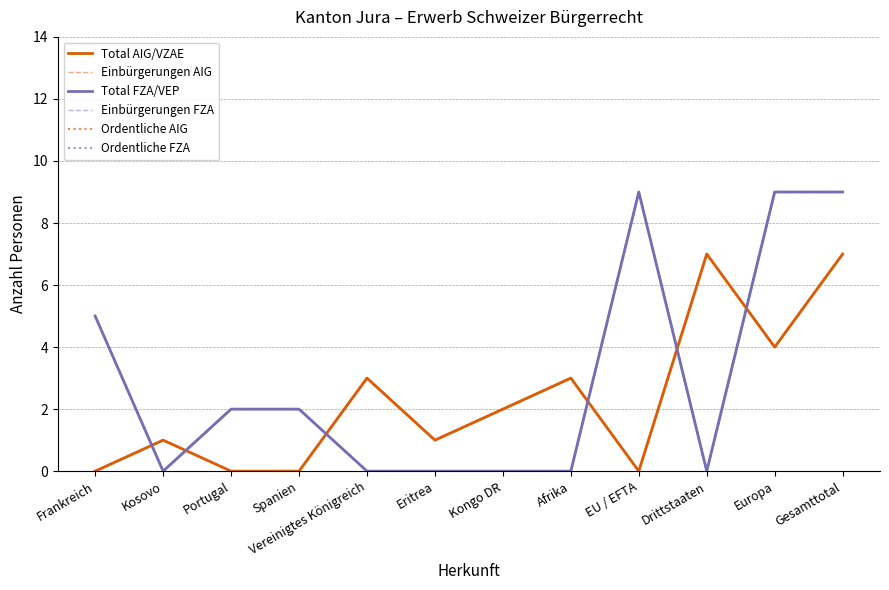

At which label does Einbürgerungen AIG reach its minimum?

Frankreich